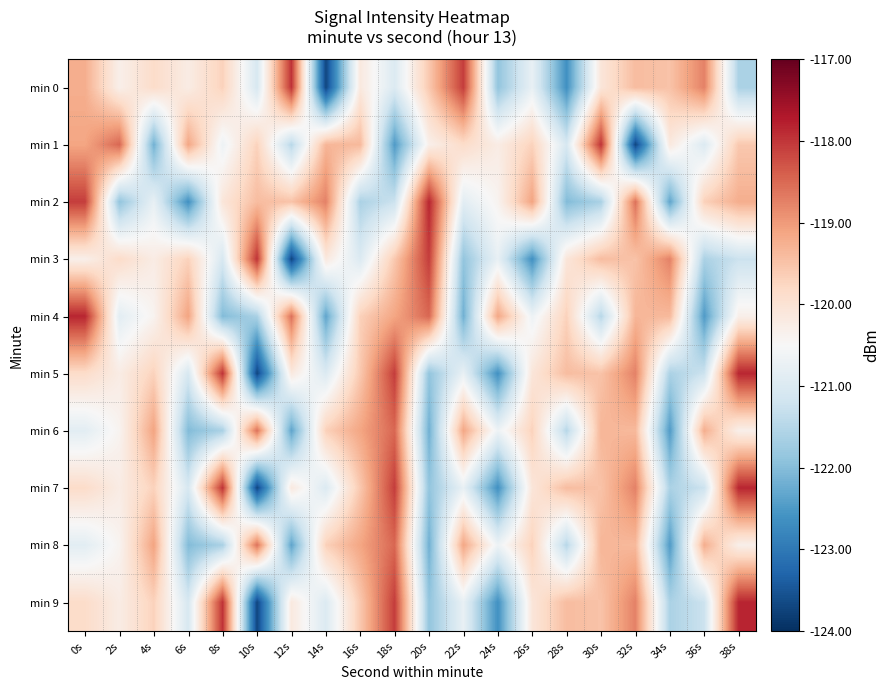

Which label corresponds to the largest value in the chart?

20s